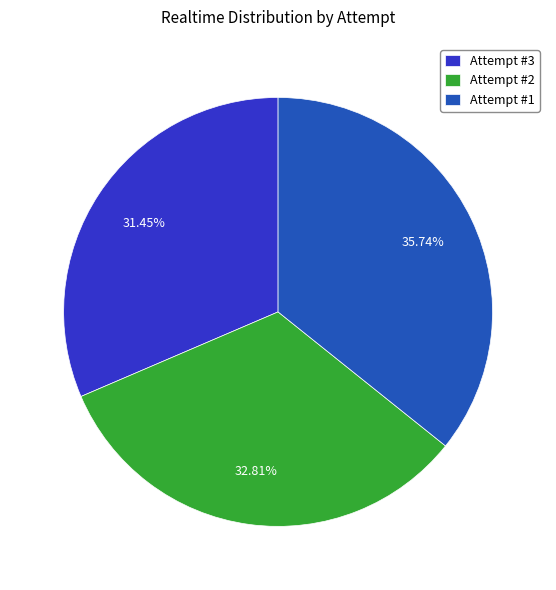

How many slices are in this pie chart?

3